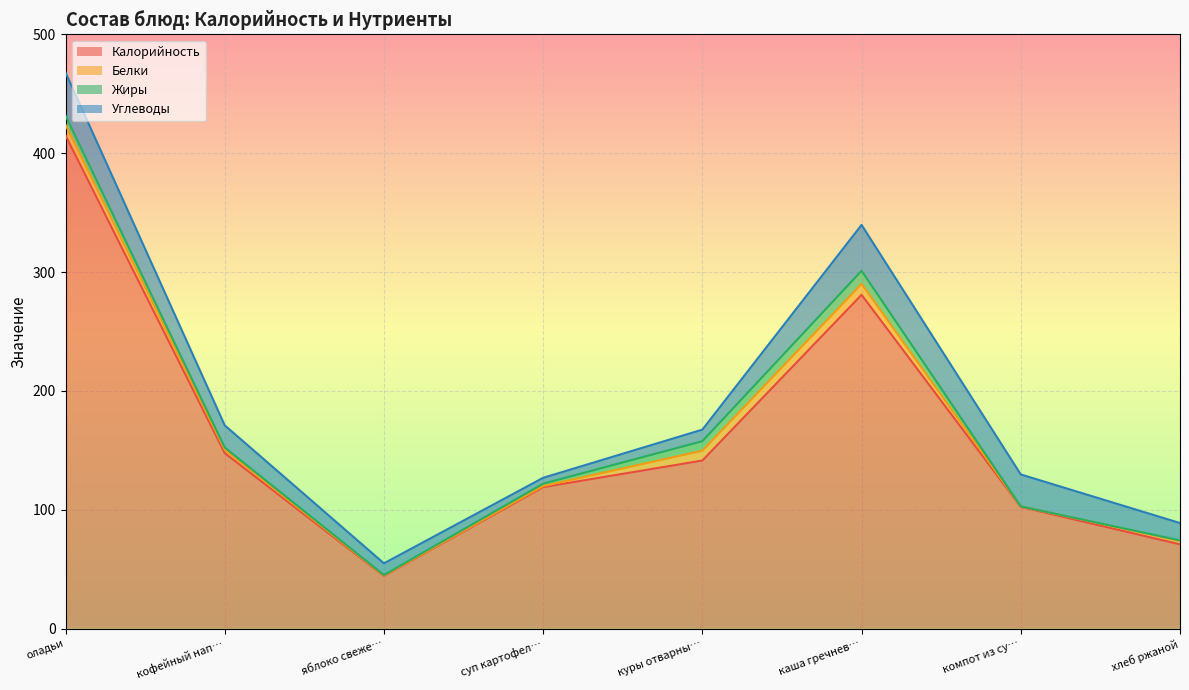

Which category has the highest value across all series?

оладьи